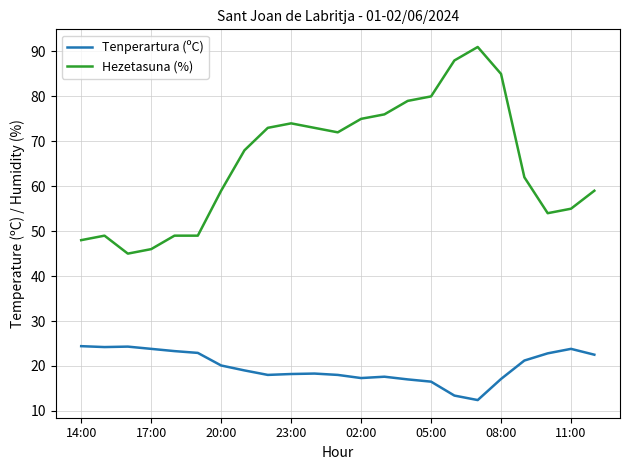

True or false: Tenperartura (ºC) and Hezetasuna (%) intersect in this chart.

False